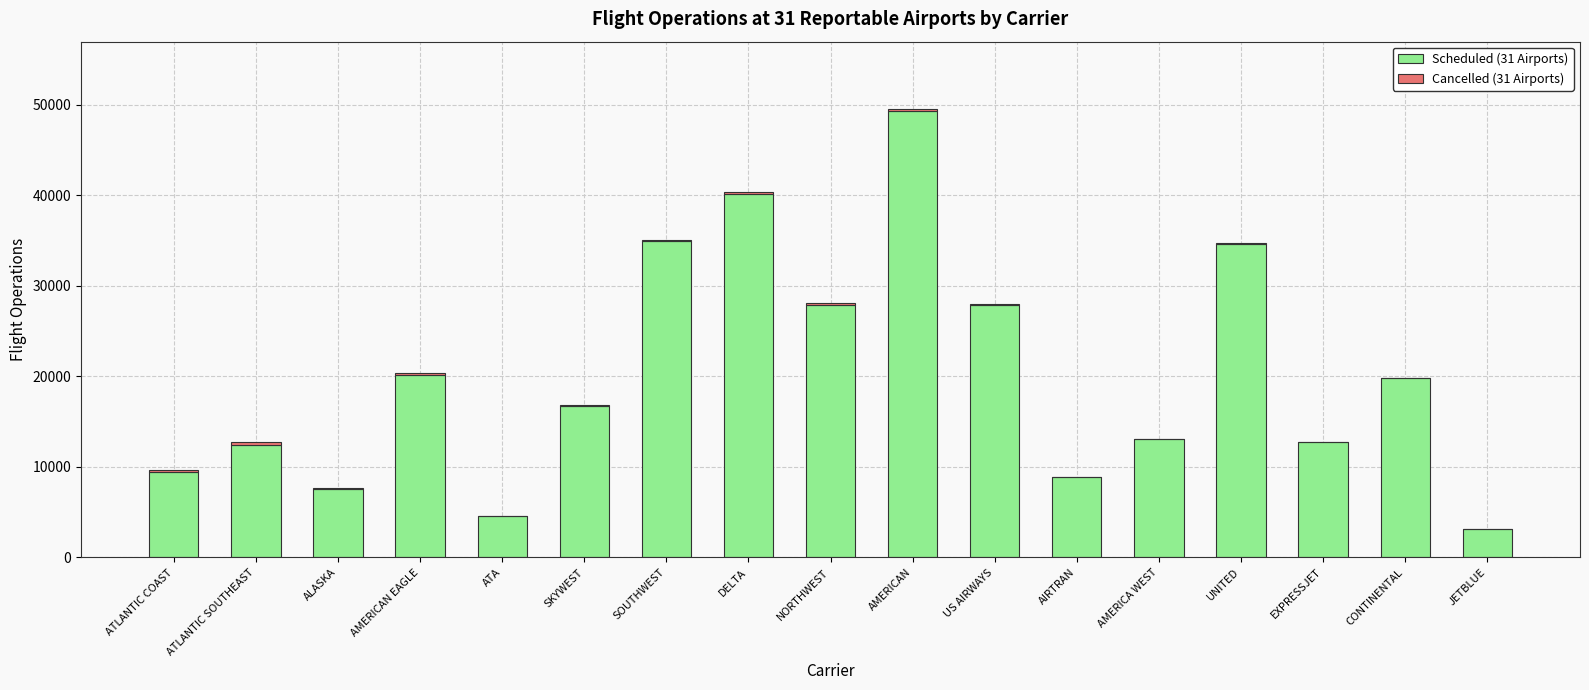

What is the total value across all series at AMERICA WEST?

13091